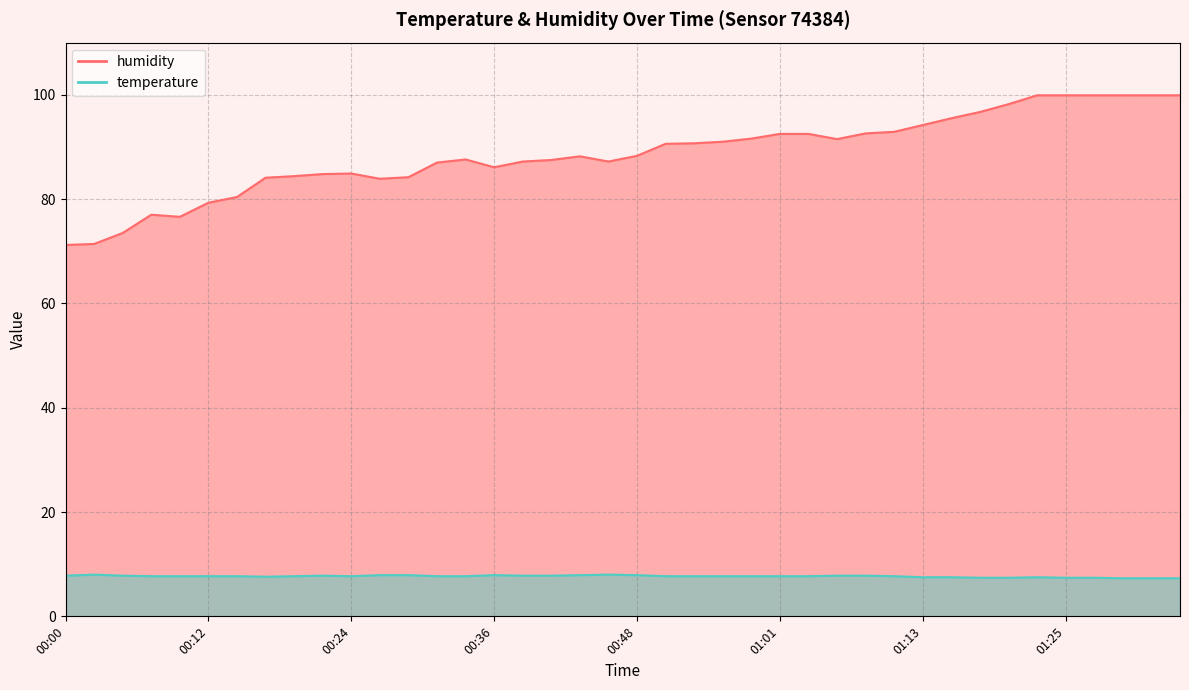

What is the value of the humidity point at the 10th from the left?

84.8